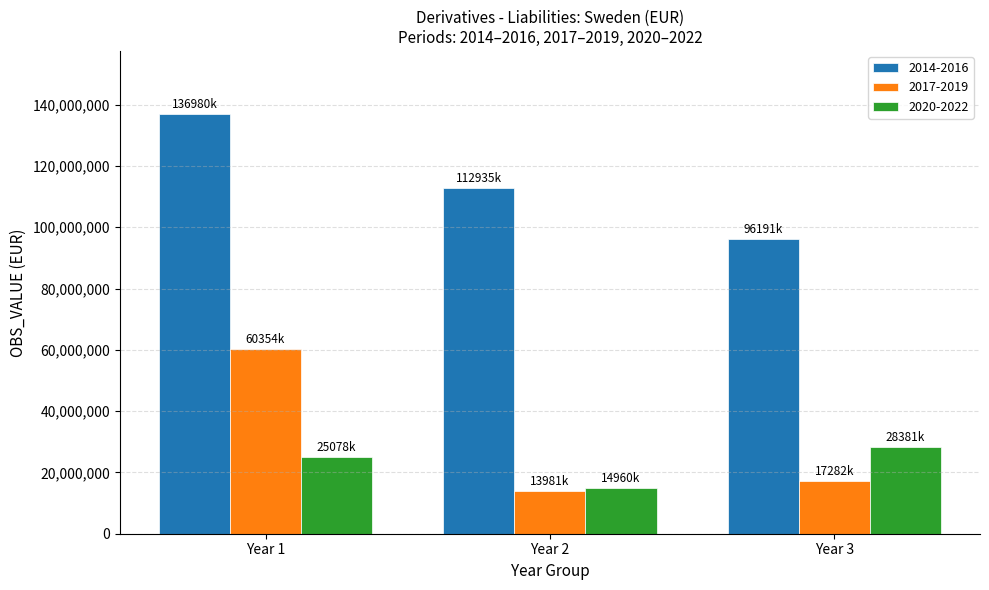

What is the total value across all series at Year 3?

141855812